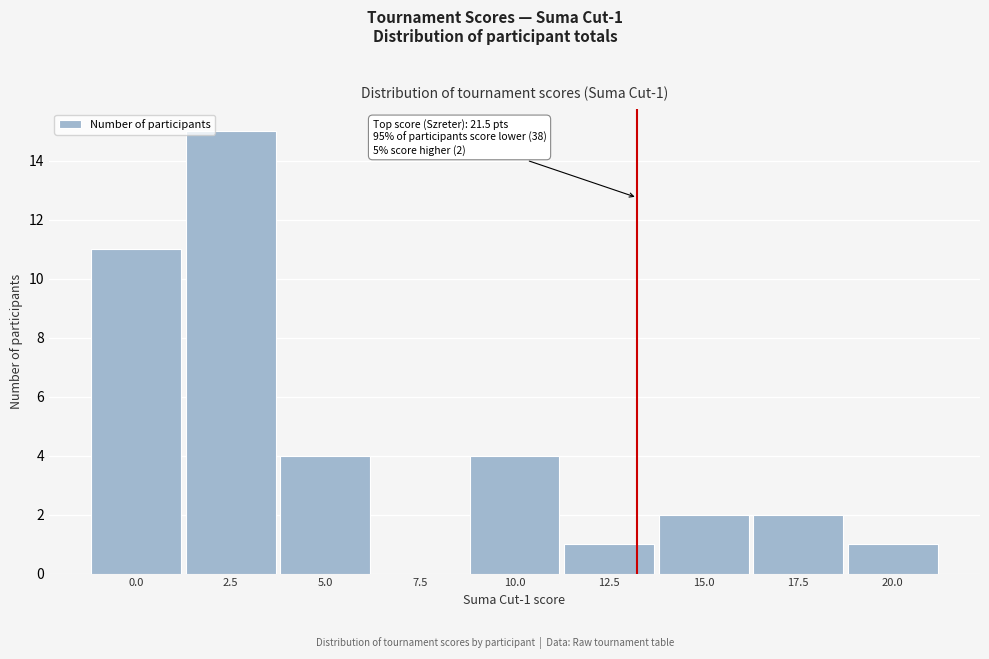

Reading left to right, transcribe all the data shown in this chart.

0.0=11	2.5=15	5.0=4	7.5=0	10.0=4	12.5=1	15.0=2	17.5=2	20.0=1